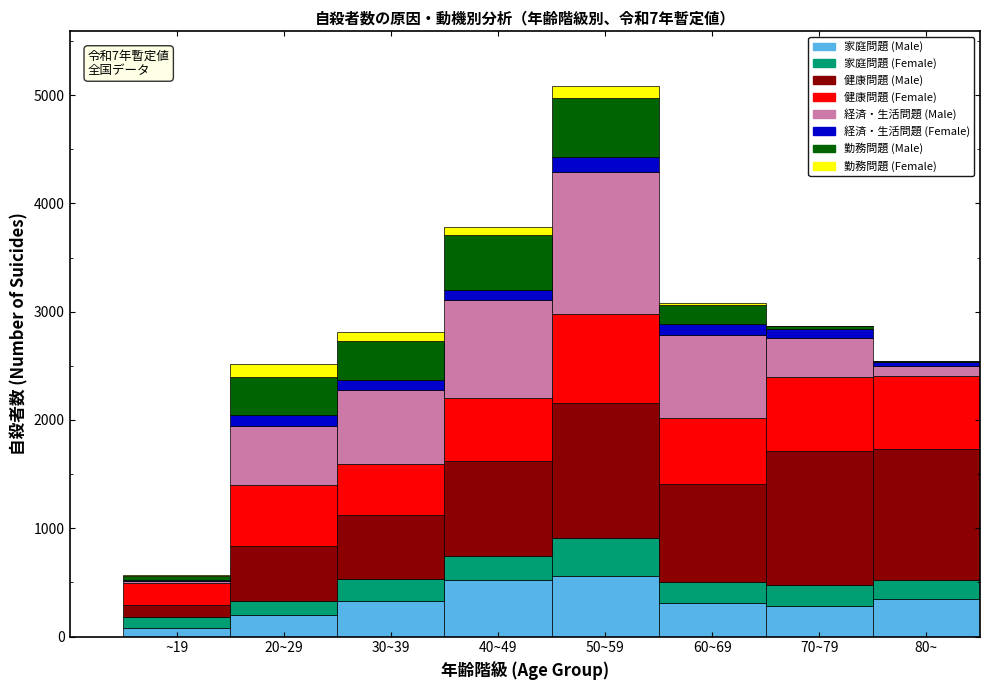

What is the maximum value for 家庭問題 (Male)?

557